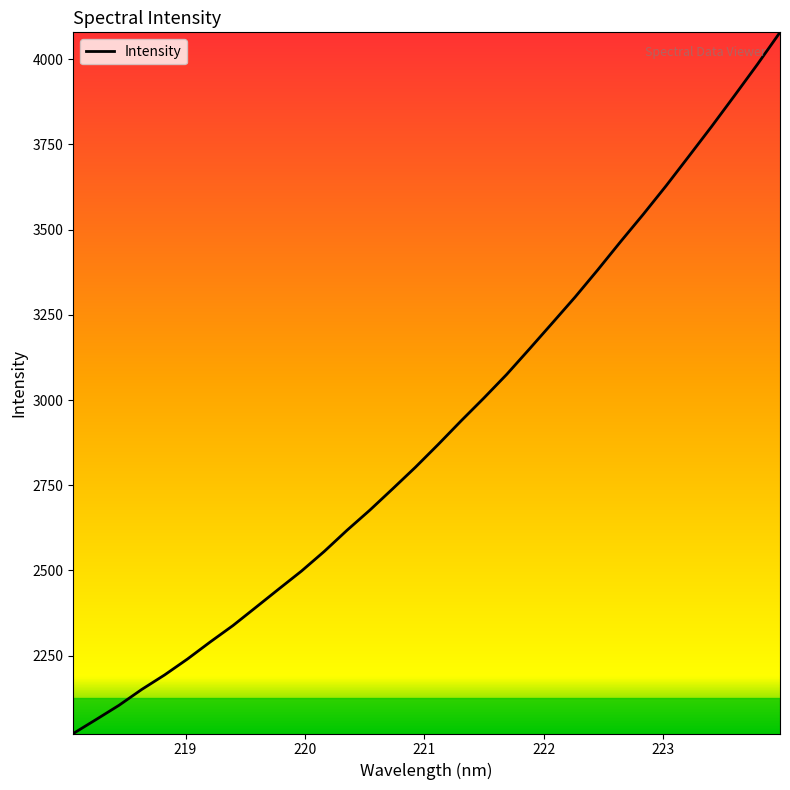

What is the minimum value shown in the chart?

2021.7